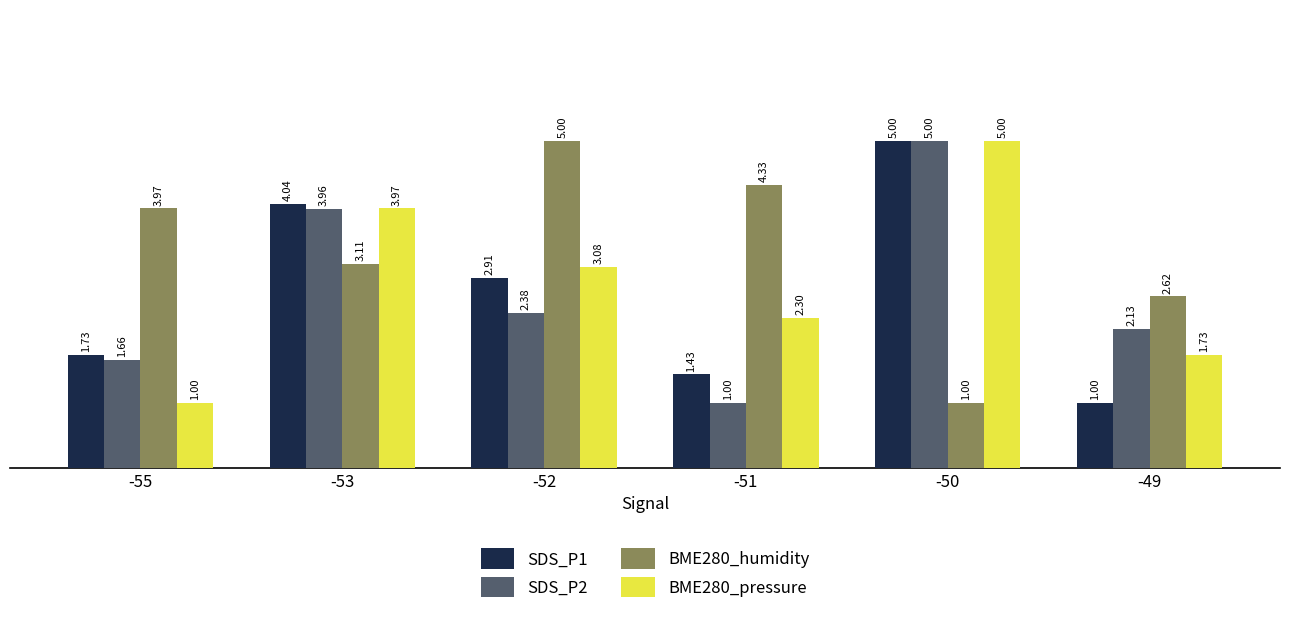

Between -53 and -51, which series saw the biggest shift?

SDS_P2